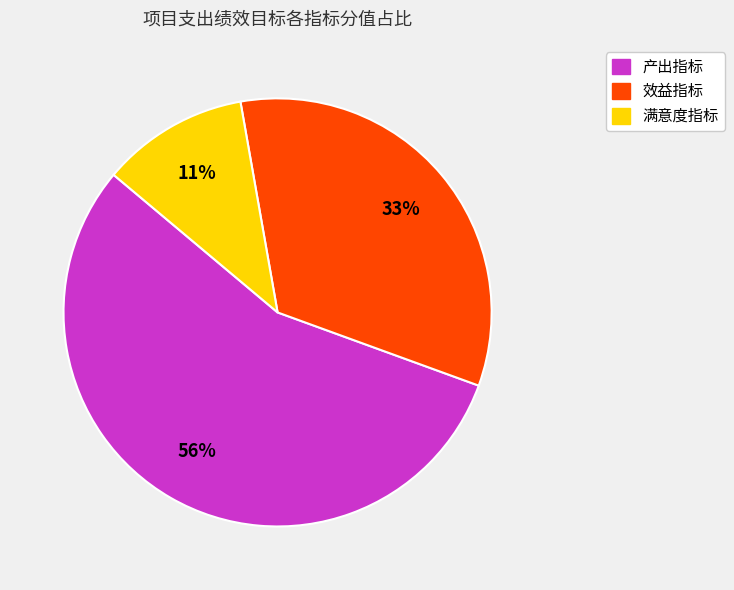

Is it true that 产出指标 is 69% of the pie?

False